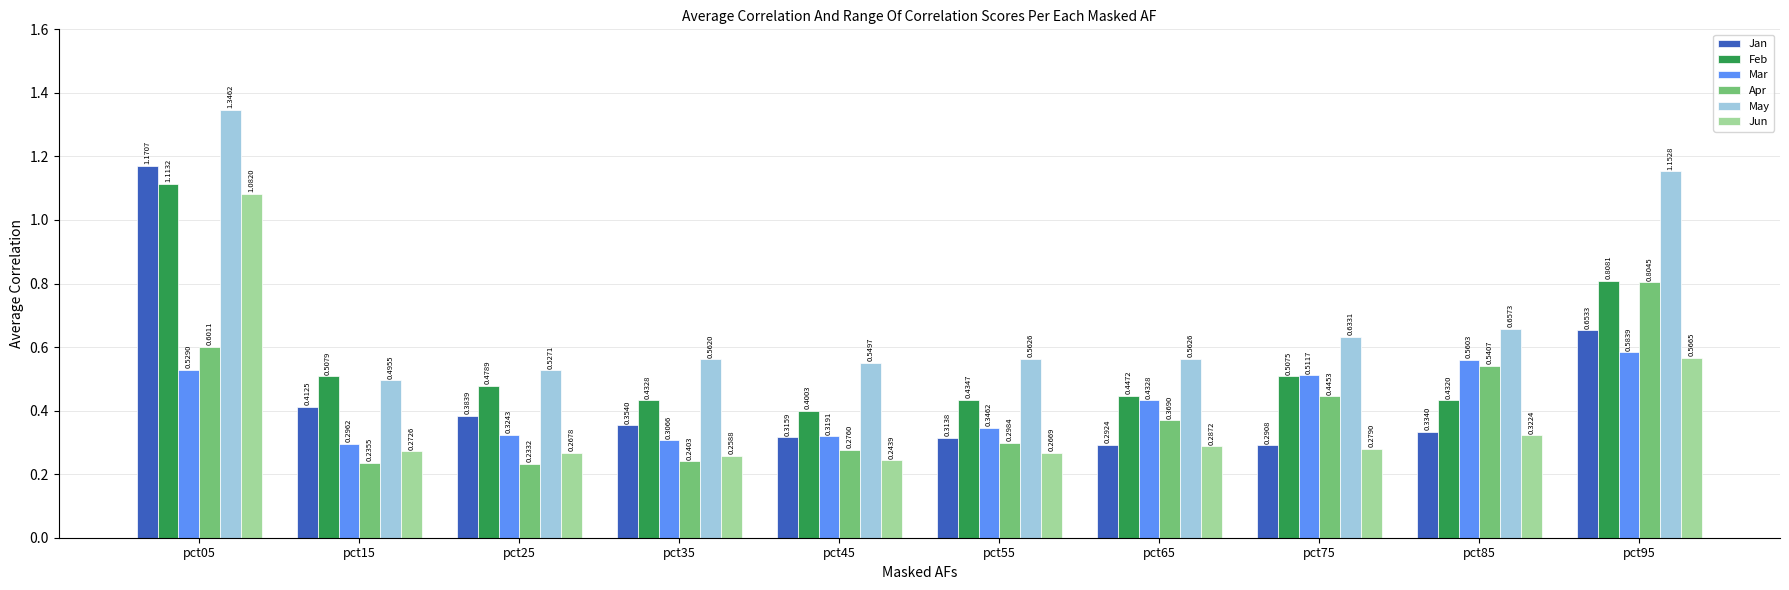

What is the sum of all May values?

7.0